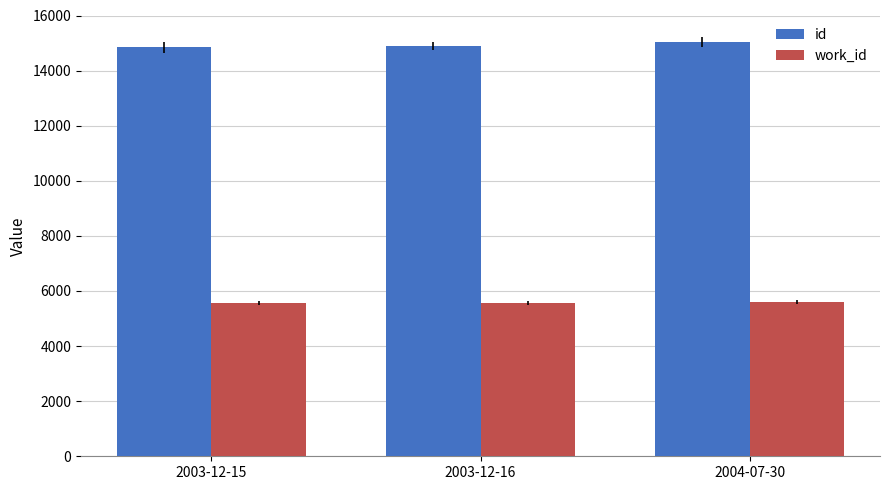

Rank the series by their average value, from highest to lowest.

id, work_id